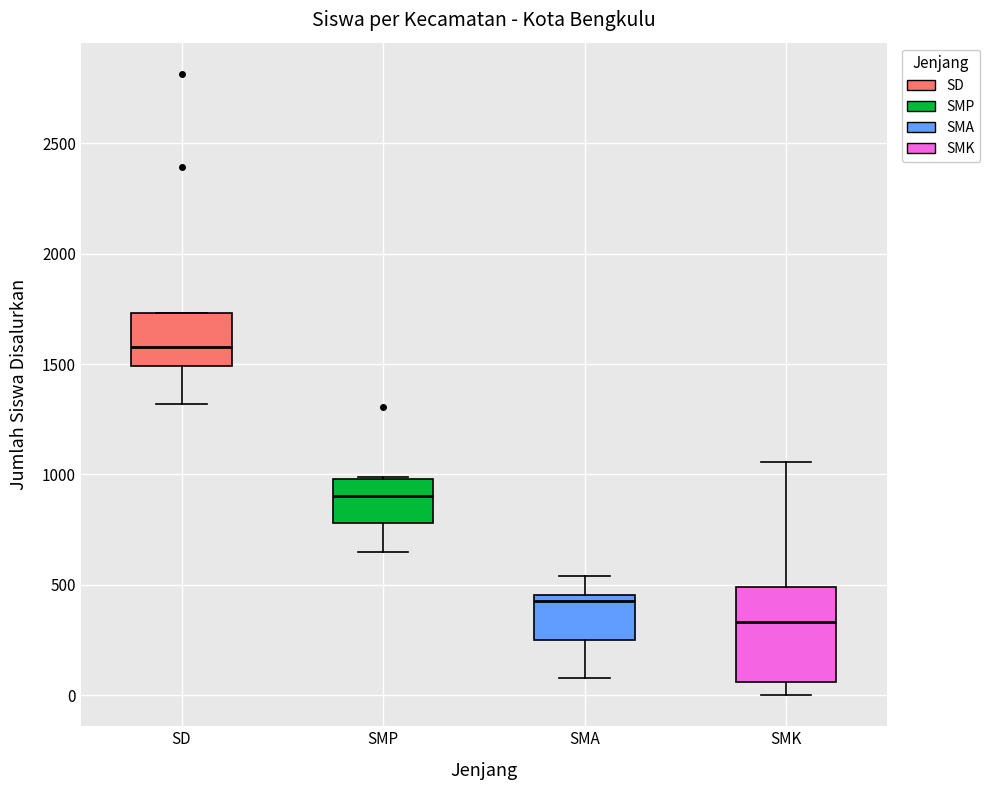

Reading left to right, read every box against the y-axis: the position of its median line, the range the box covers, and the ends of its whiskers. The values are not printed on the chart, so give them approximately, as read against the axis.

SD: median 1600, box 1500 to 1750, whiskers 1300 to 1750
SMP: median 900, box 800 to 1000, whiskers 650 to 1000
SMA: median 450 (just below the box's upper edge), box 250 to 450, whiskers 100 to 550
SMK: median 350, box 50 to 500, whiskers 0 to 1050